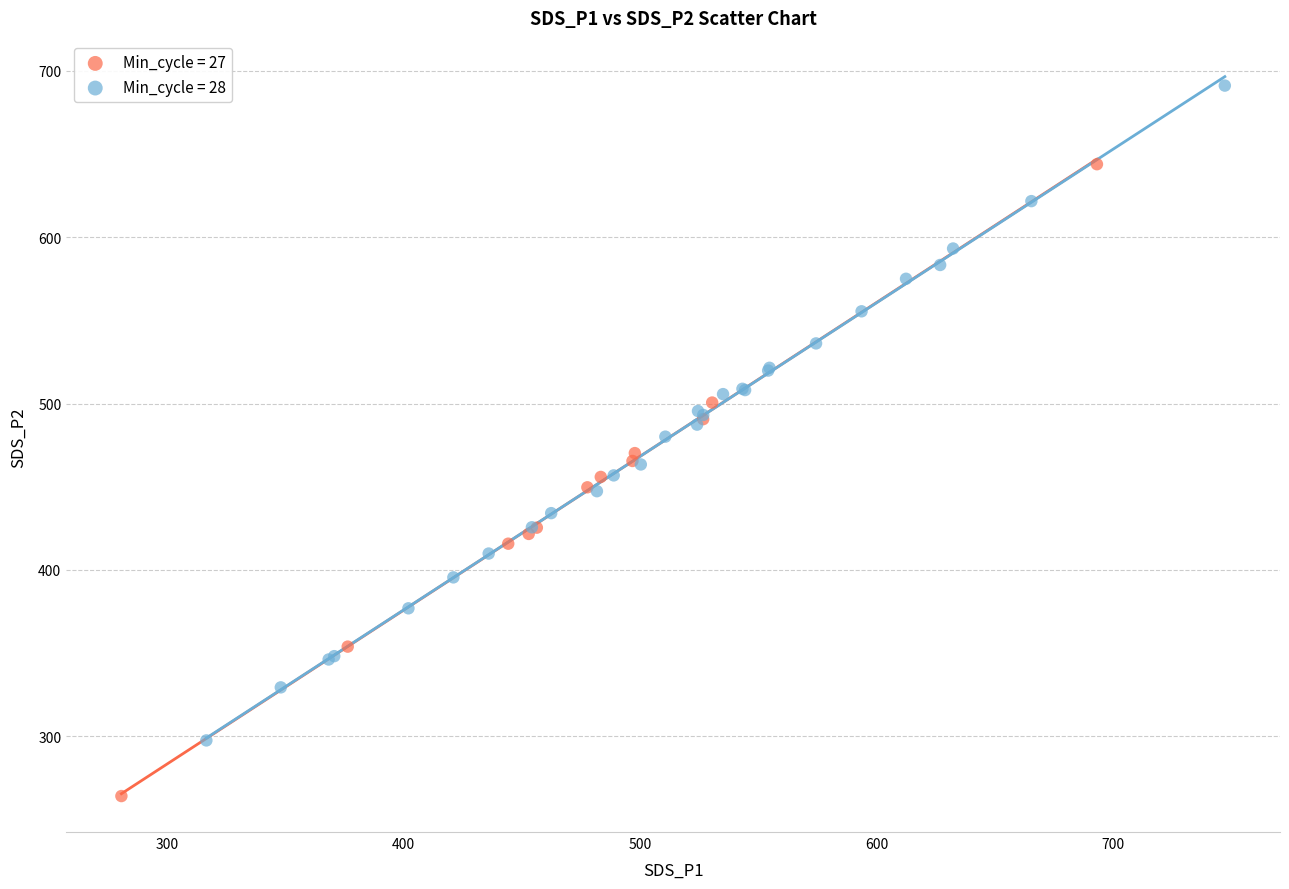

Which series contains the lowest Y value?

Min_cycle = 27